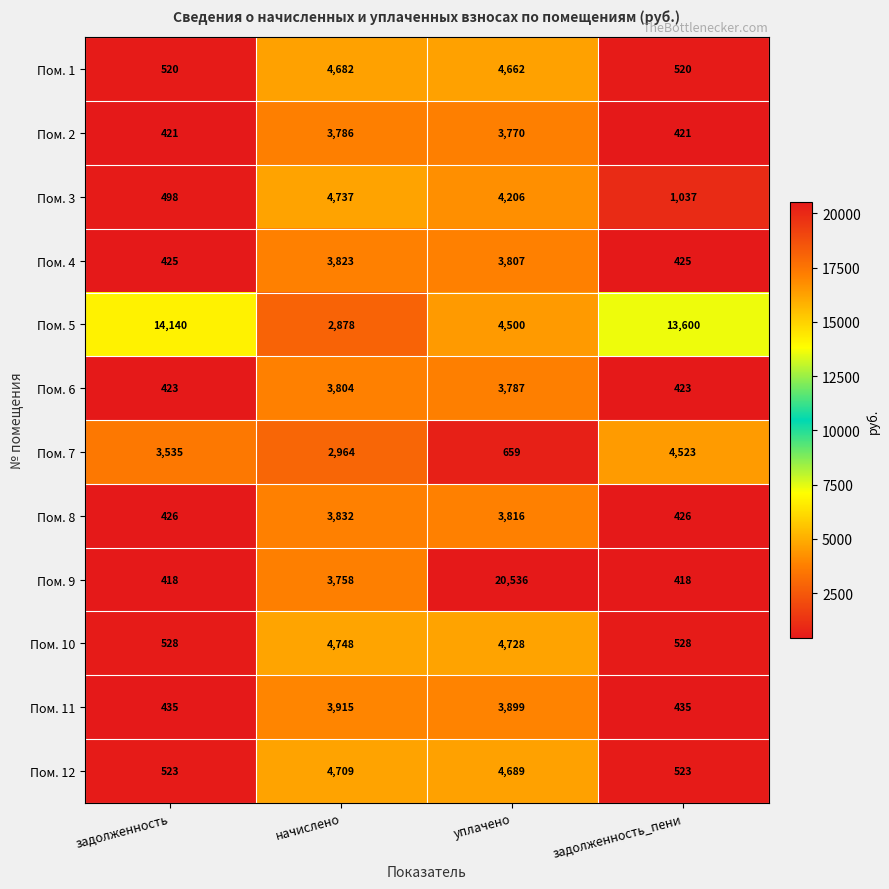

Which series has the largest total across all categories?

Пом. 5